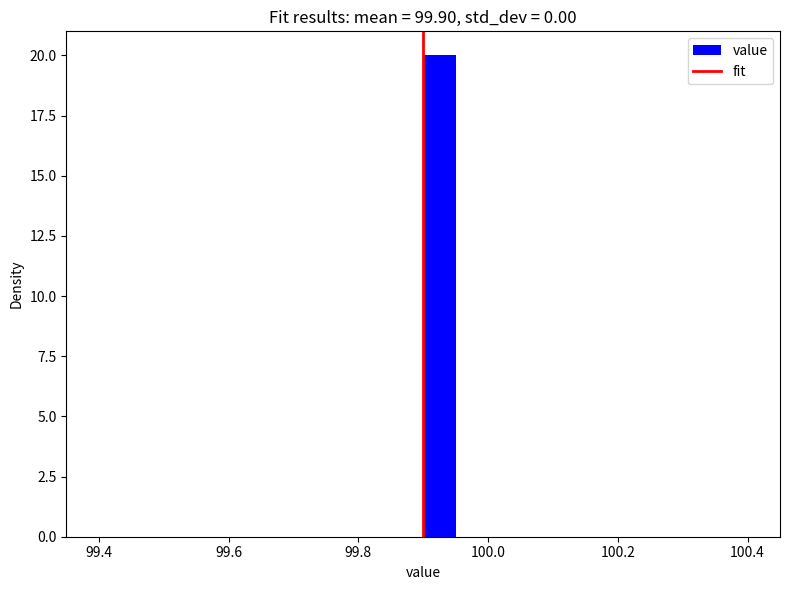

Read against the x-axis, roughly where is the centre of the tallest bar?

99.92